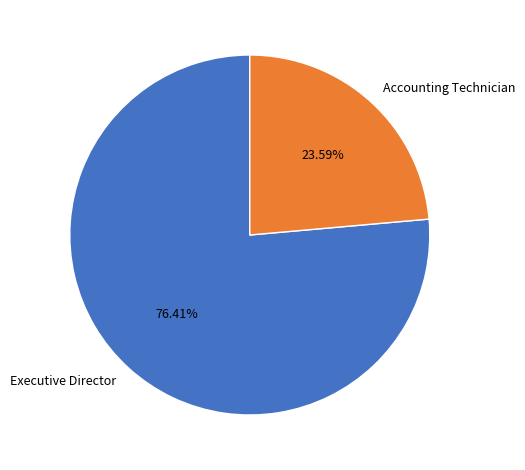

Is Accounting Technician the majority of the pie?

No